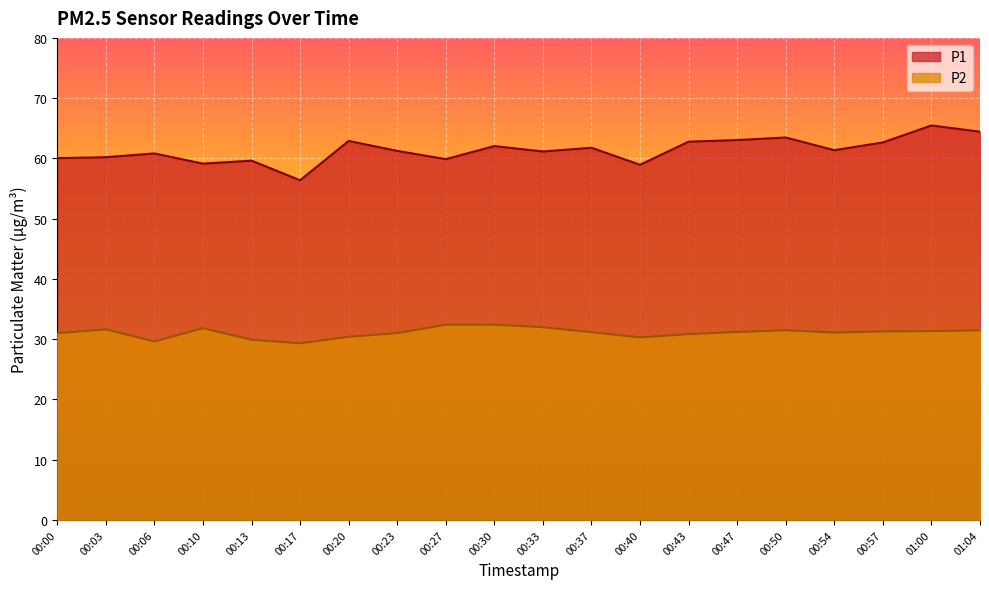

Which series changed the most between 00:06 and 00:10?

P2